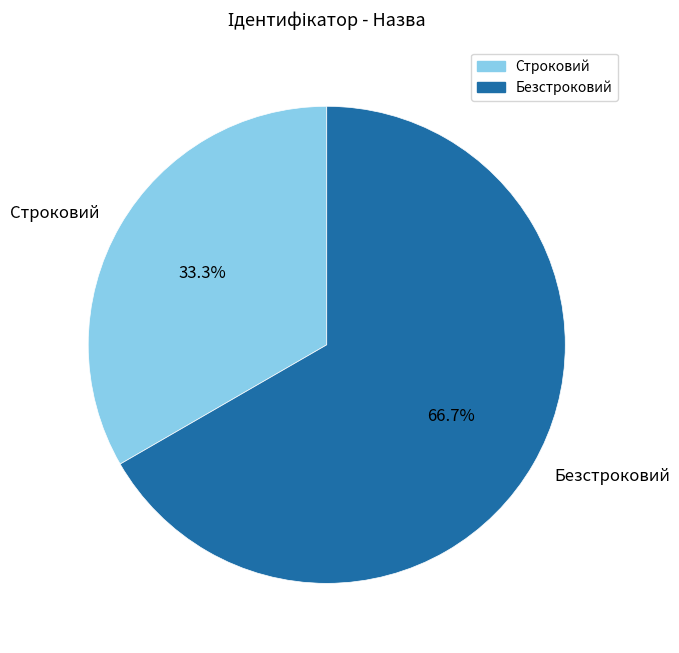

Count the number of slices in the pie.

2